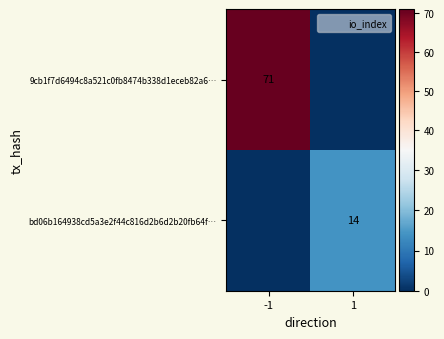

Is the value of bd06b164938cd5a3e2f44c816d2b6d2b20fb64f… at 1 greater than the value of 9cb1f7d6494c8a521c0fb8474b338d1eceb82a6… at -1?

No